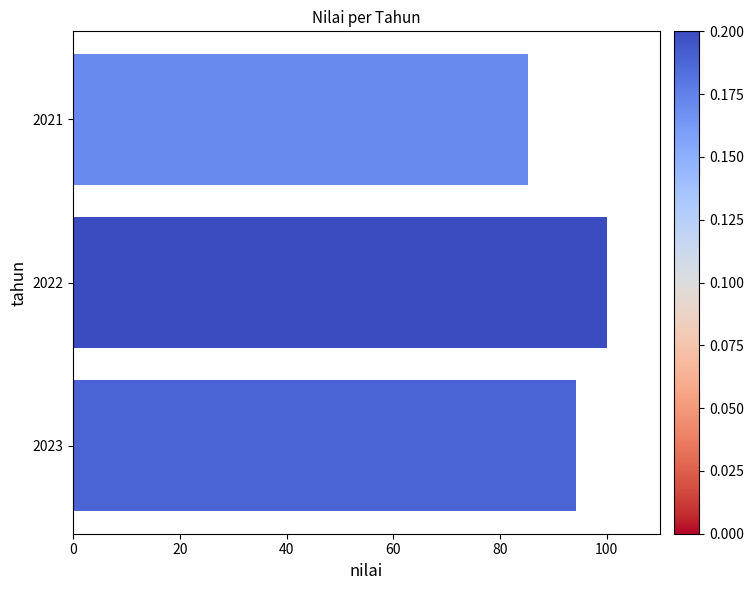

Reading top to bottom, transcribe all the data shown in this chart.

85.3	100.0	94.3